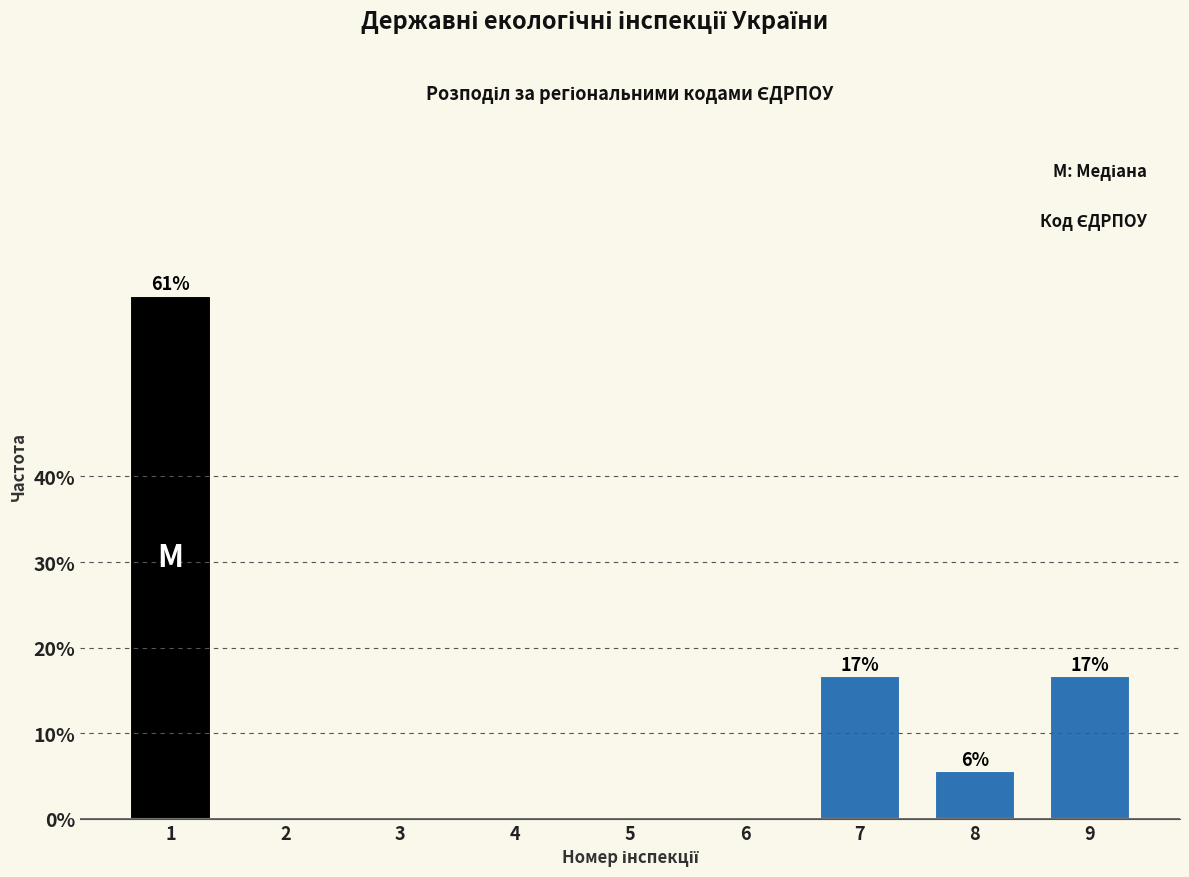

Reading left to right, what are all the values shown in this chart?

1=61.1	2=0.0	3=0.0	4=0.0	5=0.0	6=0.0	7=16.7	8=5.6	9=16.7